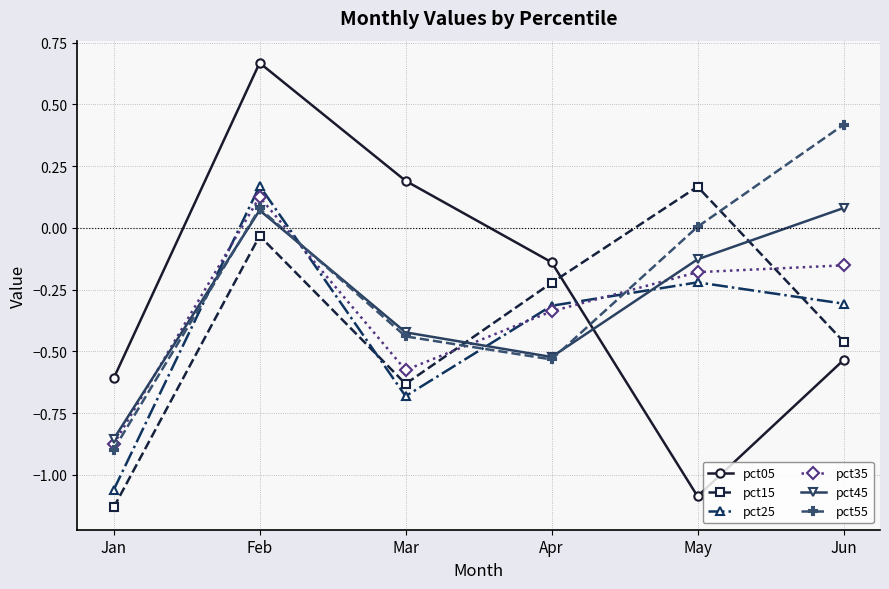

Where is the first local minimum for pct45?

Apr